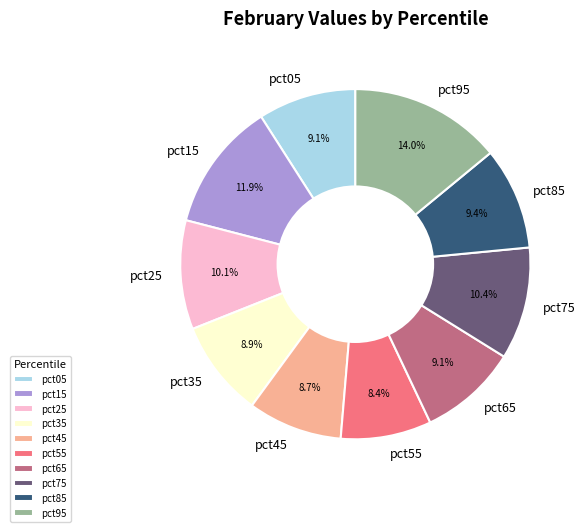

Combined, do pct95 and pct55 account for over 50%?

No